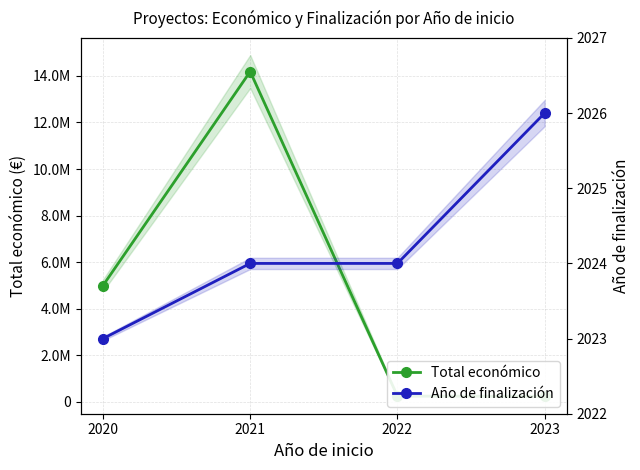

Does the chart display data point markers on the line(s)?

Yes